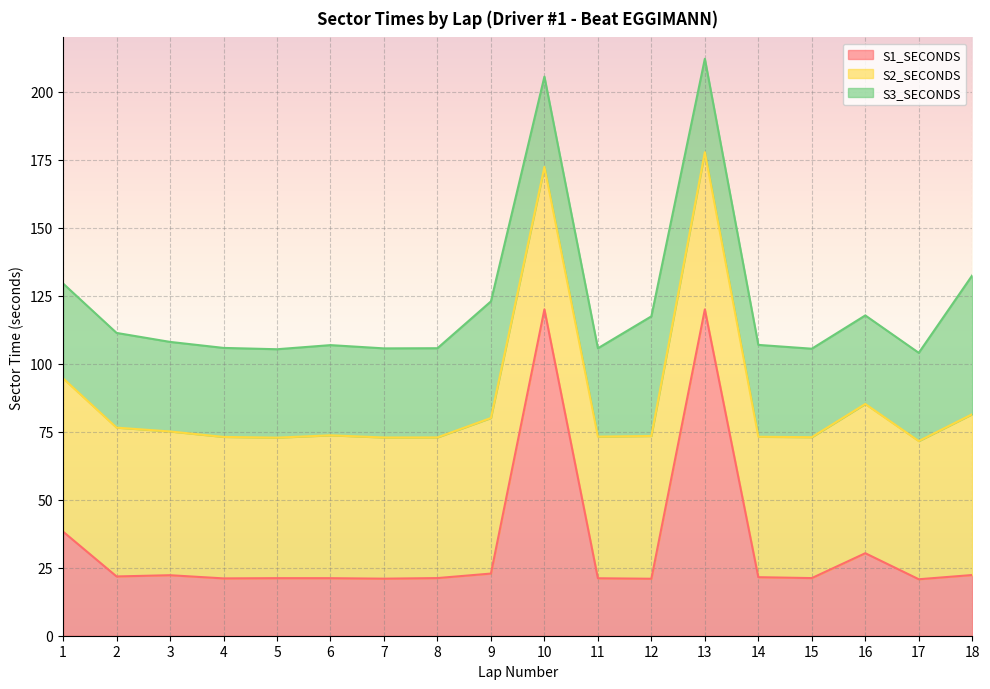

At which category does the chart reach its peak across all series?

13